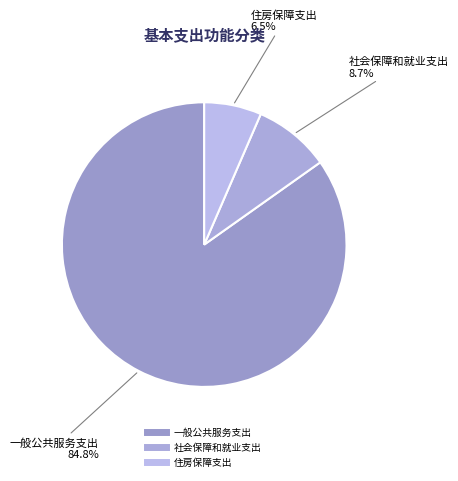

The 社会保障和就业支出 slice represents 9% of the pie. True or false?

True